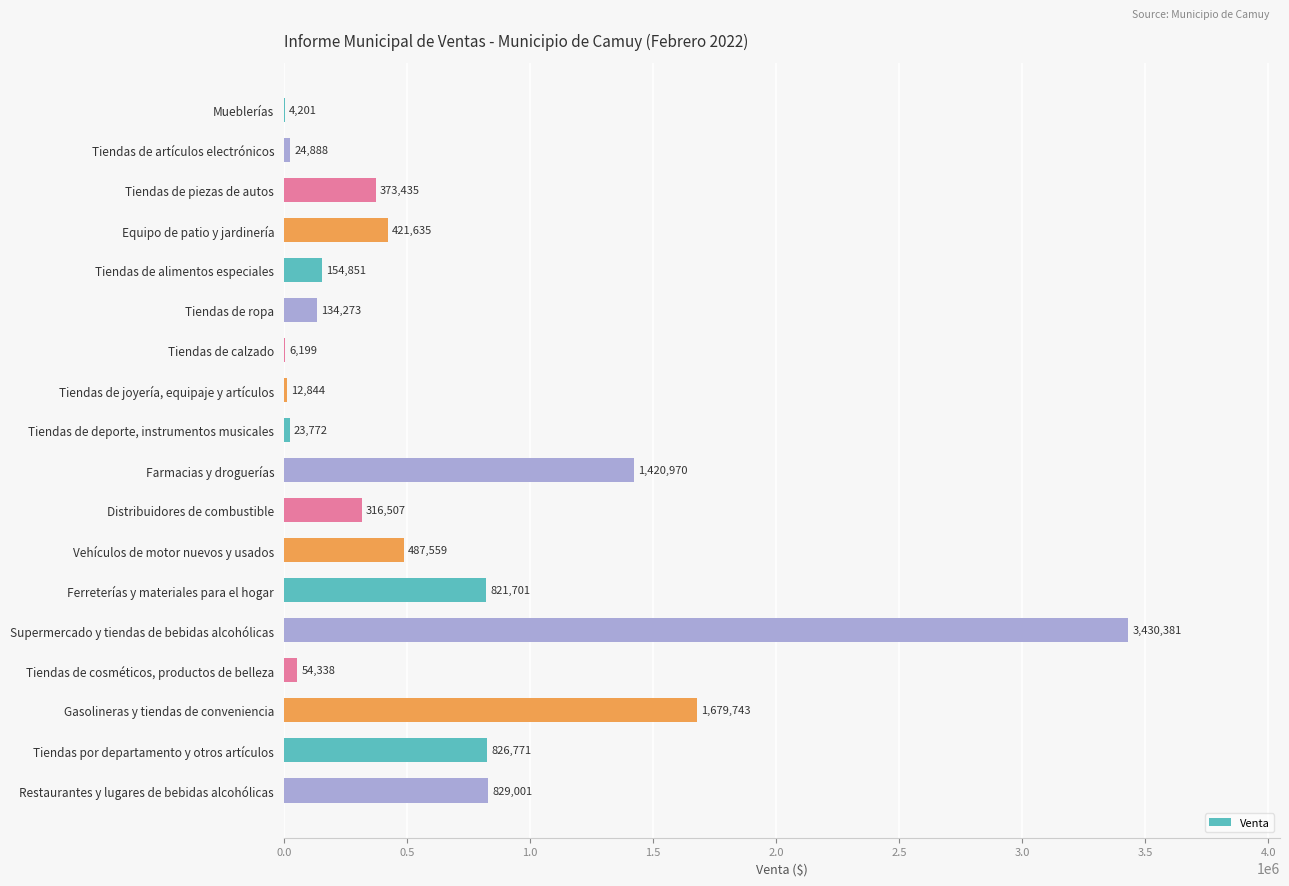

What value does the data have at Mueblerías?

4200.8